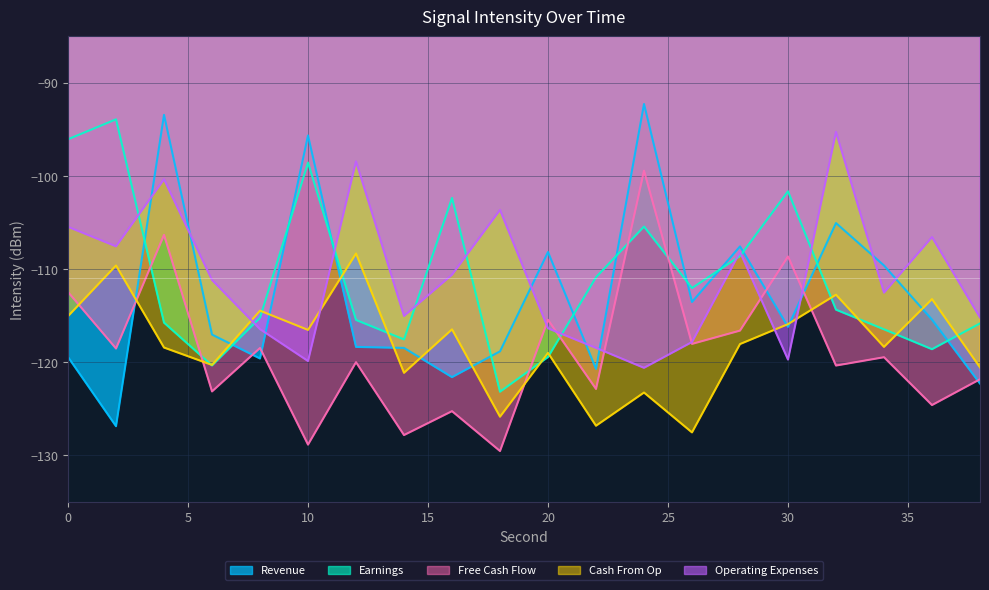

After their last crossing, which series has the higher values: Free Cash Flow or Revenue?

Free Cash Flow